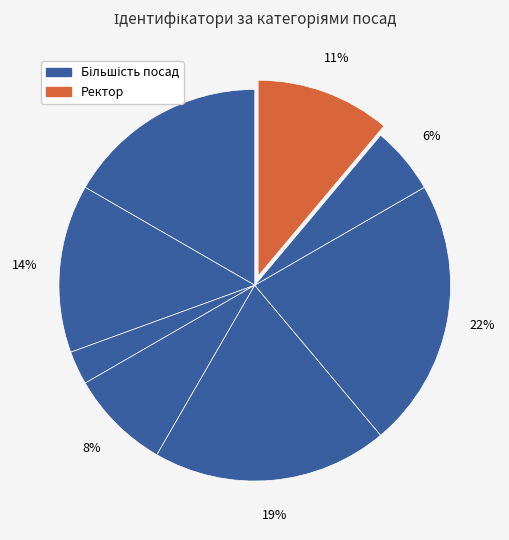

How many segments does this pie chart have?

8